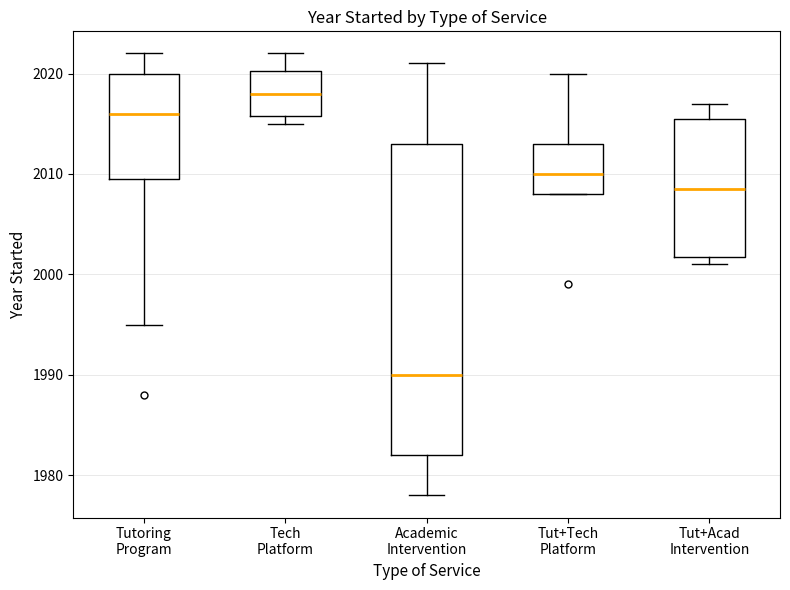

Reading left to right, read every box against the y-axis: the position of its median line, the range the box covers, and the ends of its whiskers. The values are not printed on the chart, so give them approximately, as read against the axis.

Tutoring Program: median 2016, box 2010 to 2020, whiskers 1995 to 2022
Tech Platform: median 2018, box 2016 to 2020, whiskers 2015 to 2022
Academic Intervention: median 1990, box 1982 to 2013, whiskers 1978 to 2021
Tut+Tech Platform: median 2010, box 2008 to 2013, whiskers 2008 to 2020
Tut+Acad Intervention: median 2009, box 2002 to 2016, whiskers 2001 to 2017